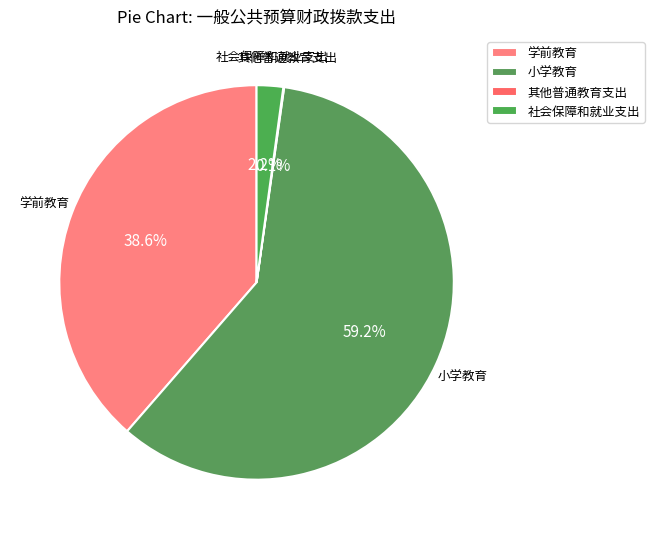

Combined, what portion of the pie is 小学教育 and 社会保障和就业支出?

61.3%